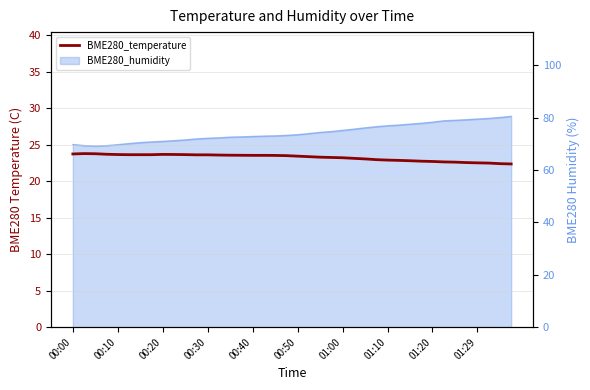

What value does the data have at 14?

23.6